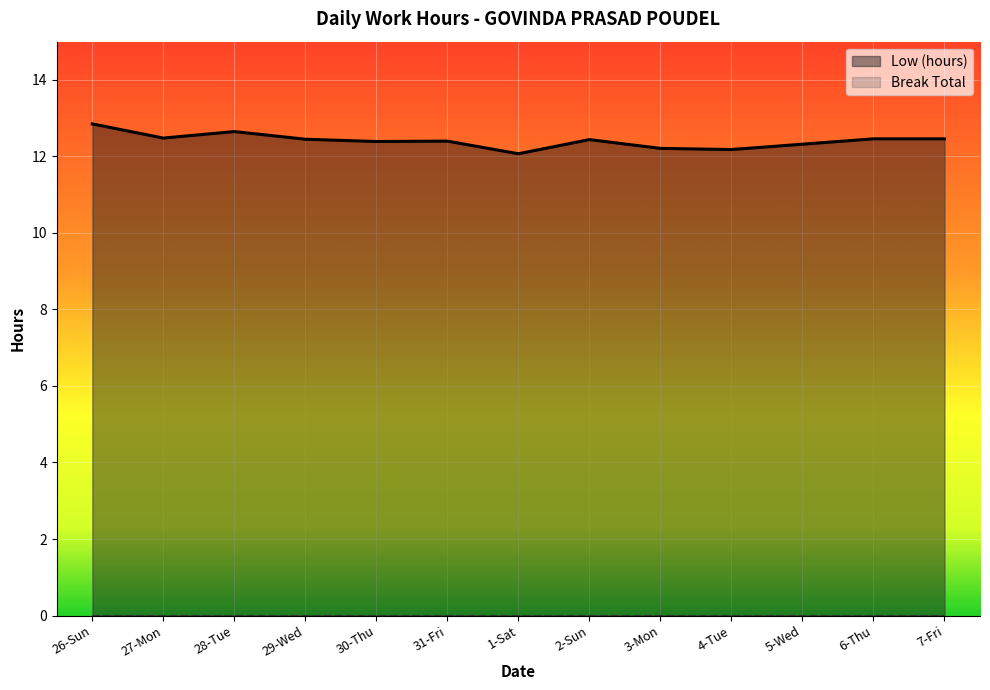

What is the change in value from 26-Sun to 30-Thu?

-0.5